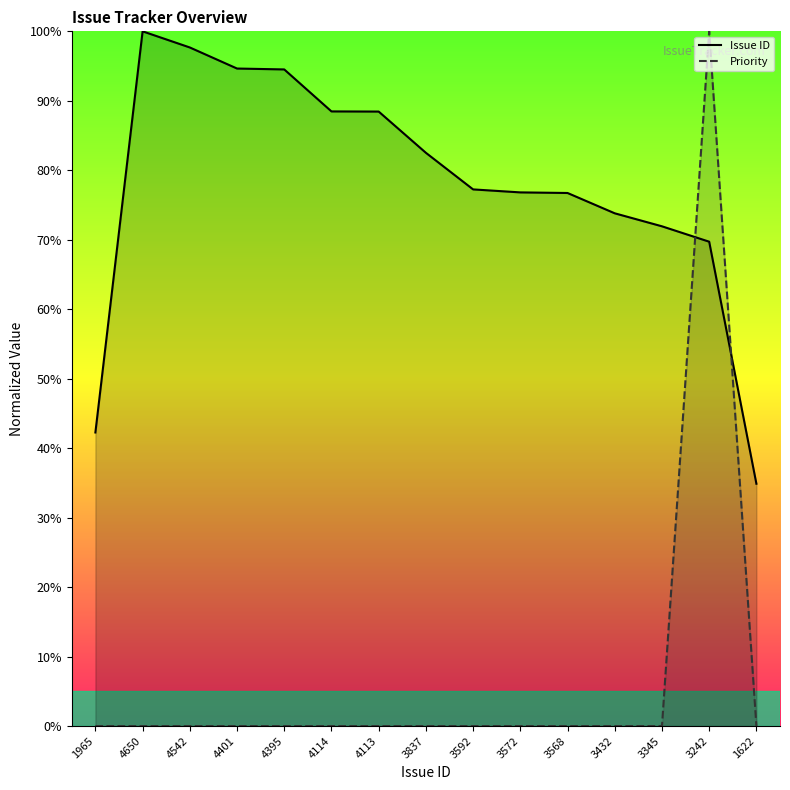

Reading left to right, list all the values displayed in this chart.

Issue ID: 1965=42.3	4650=100.0	4542=97.7	4401=94.6	4395=94.5	4114=88.5	4113=88.5	3837=82.5	3592=77.2	3572=76.8	3568=76.7	3432=73.8	3345=71.9	3242=69.7	1622=34.9
Priority: 1965=0.0	4650=0.0	4542=0.0	4401=0.0	4395=0.0	4114=0.0	4113=0.0	3837=0.0	3592=0.0	3572=0.0	3568=0.0	3432=0.0	3345=0.0	3242=100.0	1622=0.0